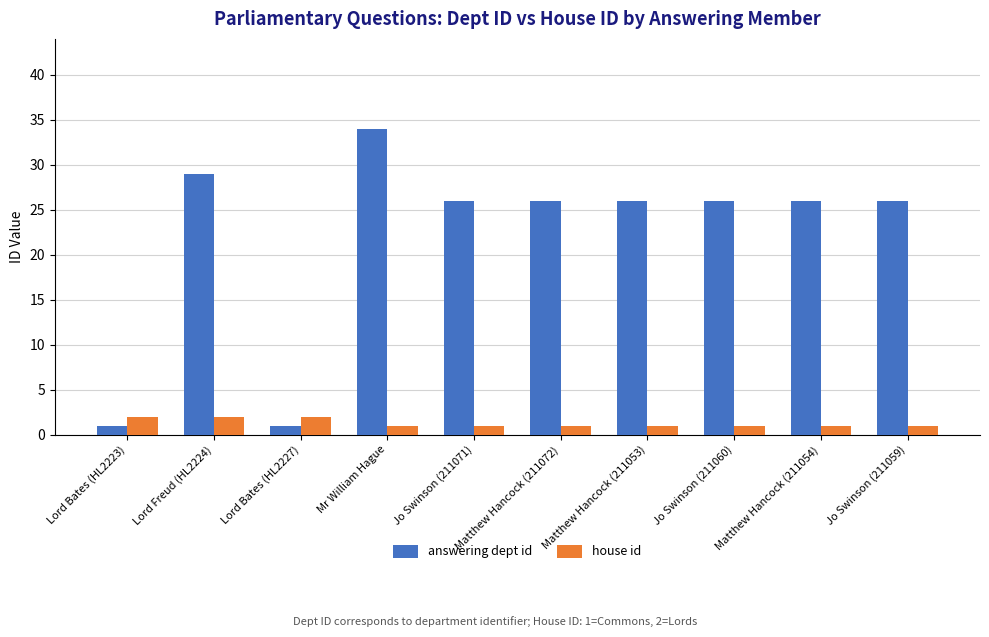

Is it true that house id equals 1 at Jo Swinson (211059)?

True